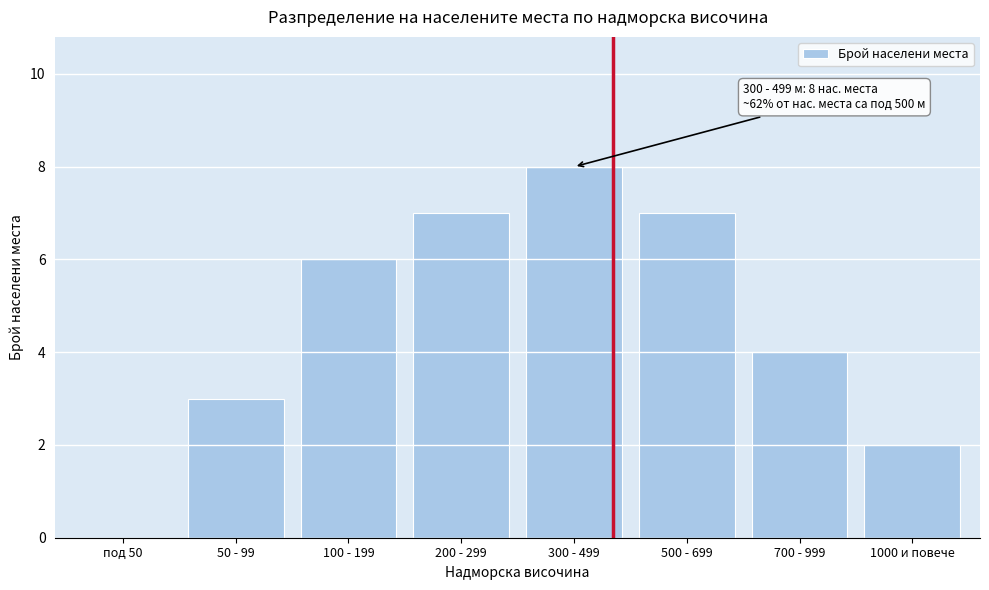

Reading left to right, transcribe all the data shown in this chart.

под 50=0	50 - 99=3	100 - 199=6	200 - 299=7	300 - 499=8	500 - 699=7	700 - 999=4	1000 и повече=2